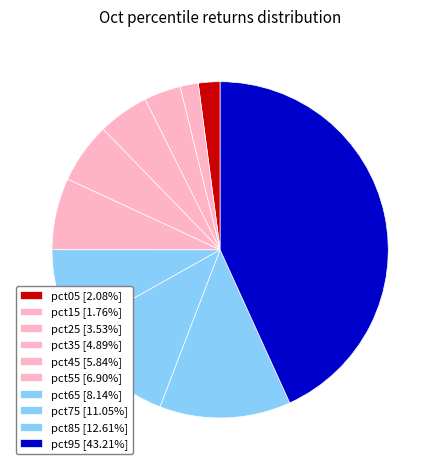

Which has a higher value, pct05 or pct85?

pct85